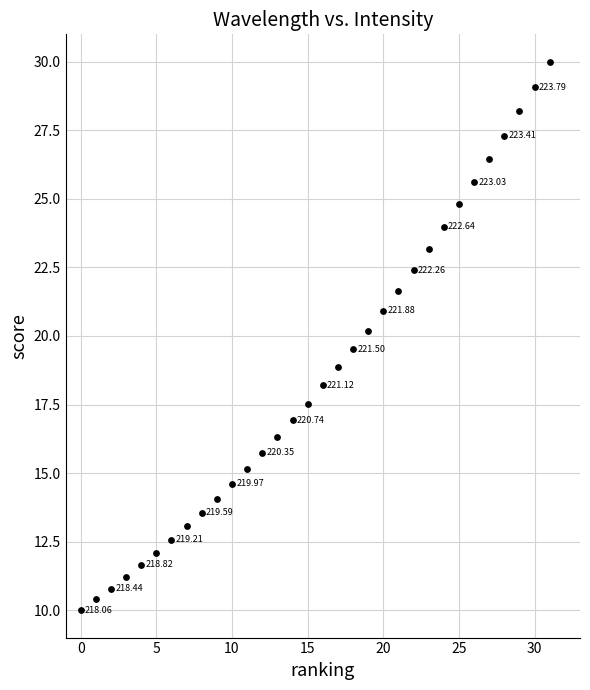

What is the range of Y values (max minus min)?

20.0